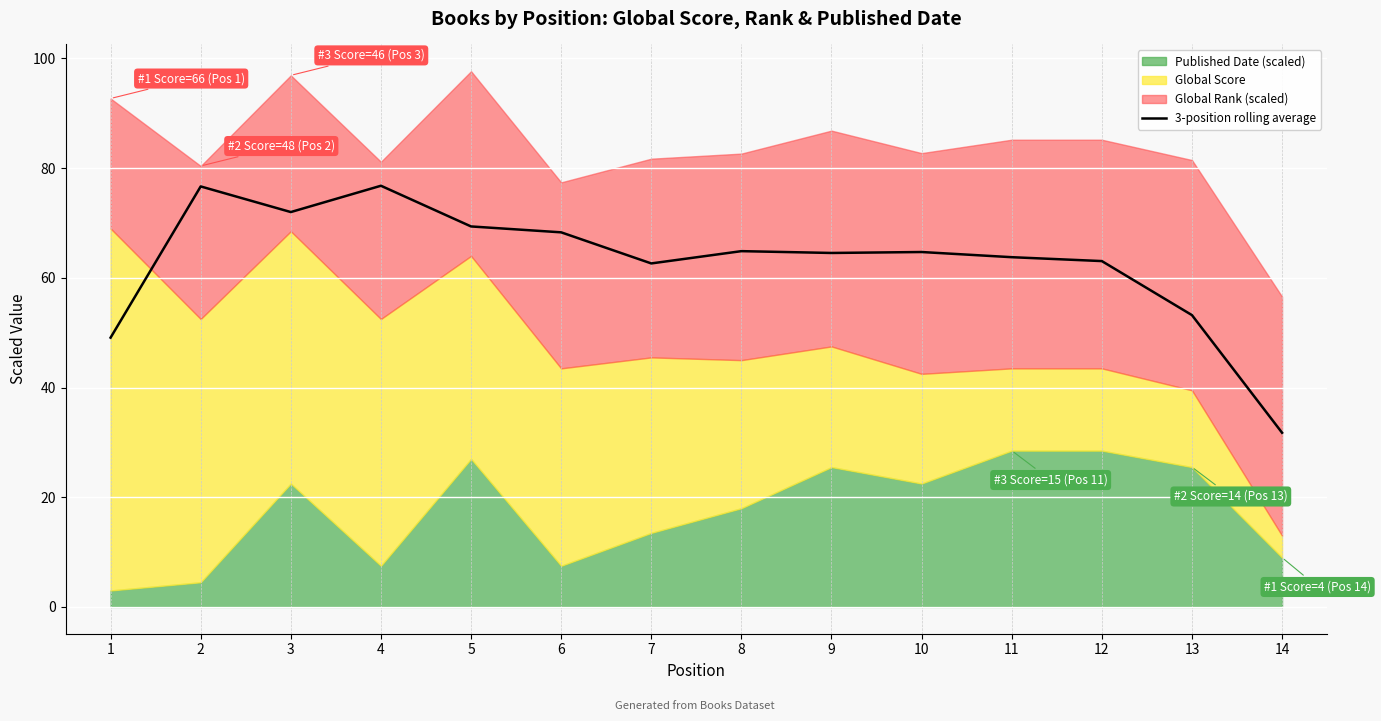

How many values exceed 64?

8